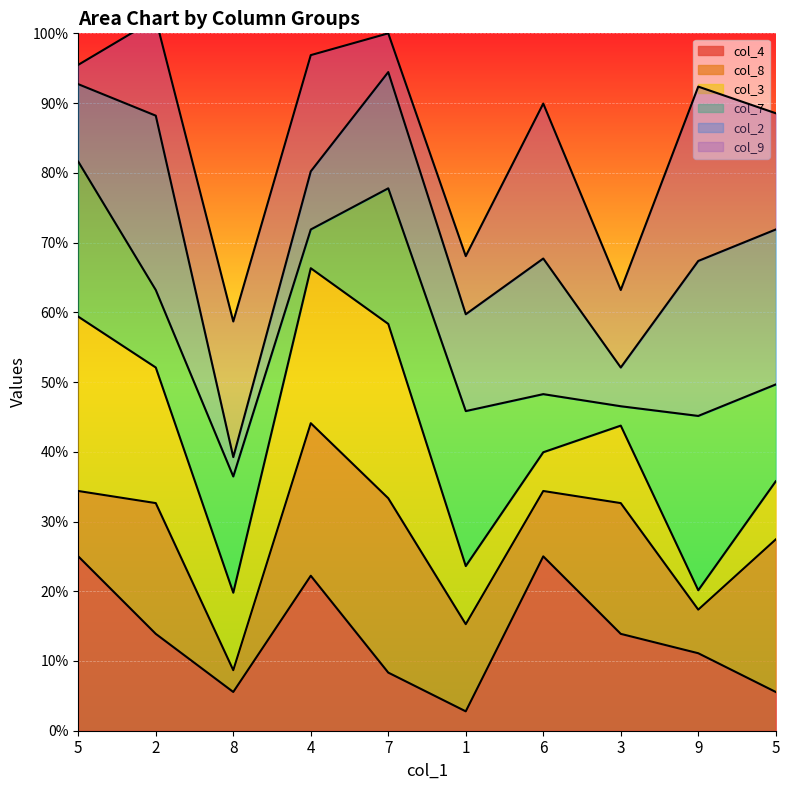

True or false: col_2 has more than 2 interior local peaks.

True